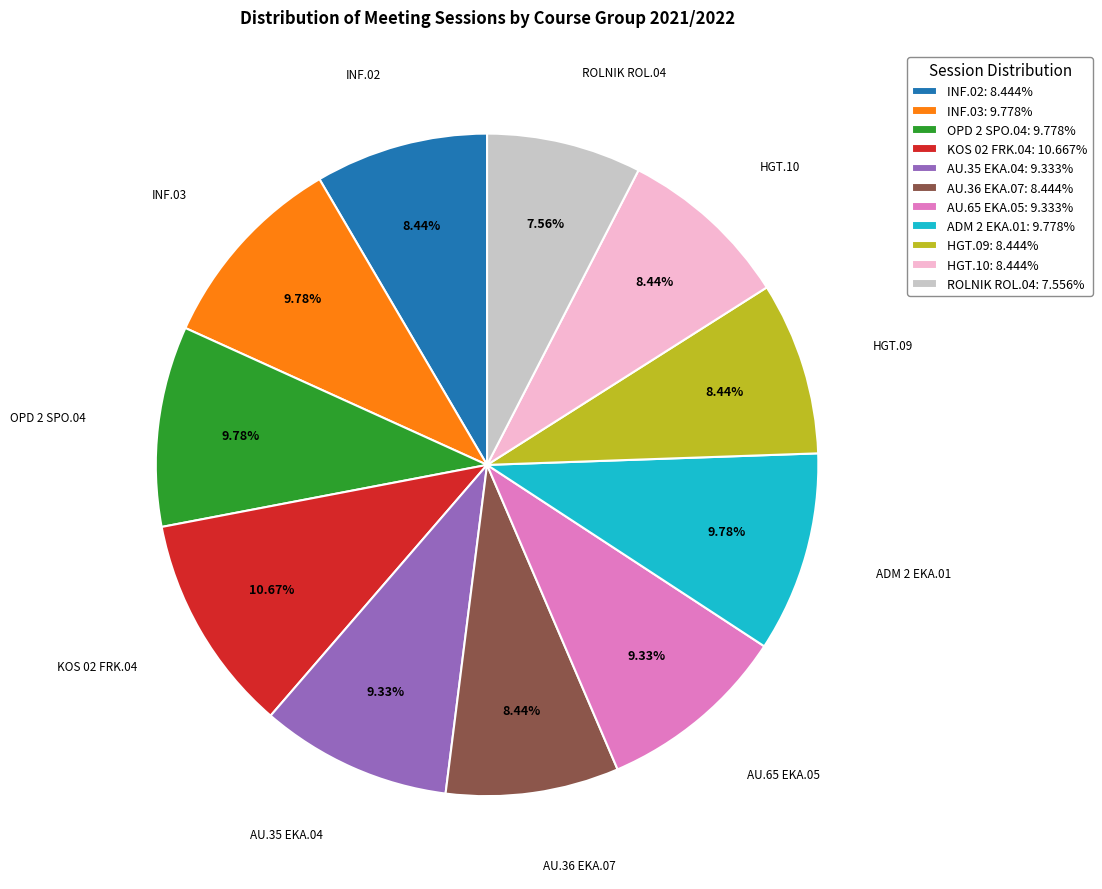

Approximately how many times larger is the value at AU.65 EKA.05: 9.333% compared to AU.35 EKA.04: 9.333%?

1.0